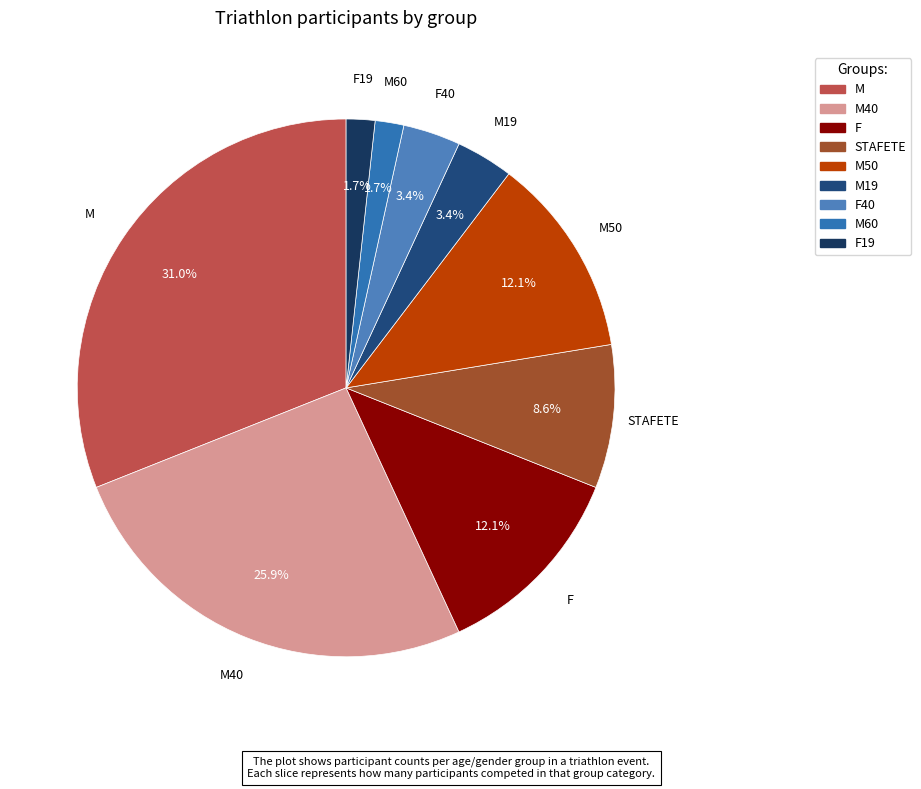

Between M19 and STAFETE, which is larger?

STAFETE